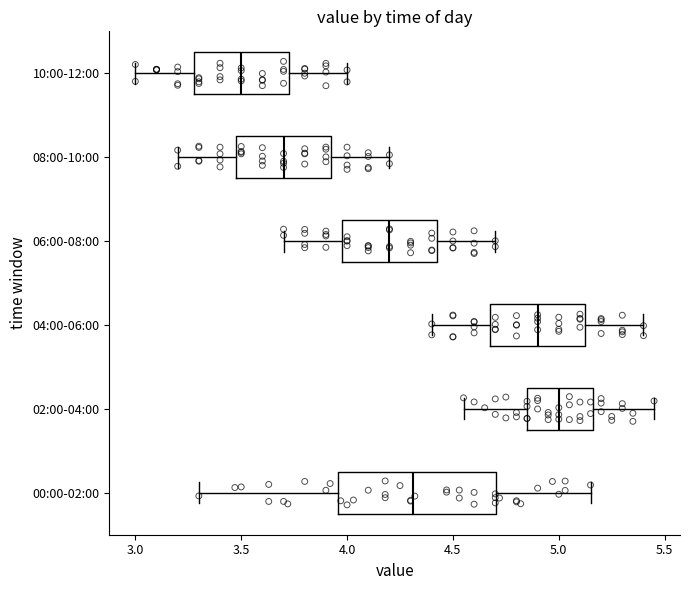

Where is the right edge of the box for 10:00-12:00 on the x-axis? The values are not printed on the chart, so give them approximately, as read against the axis.

3.75